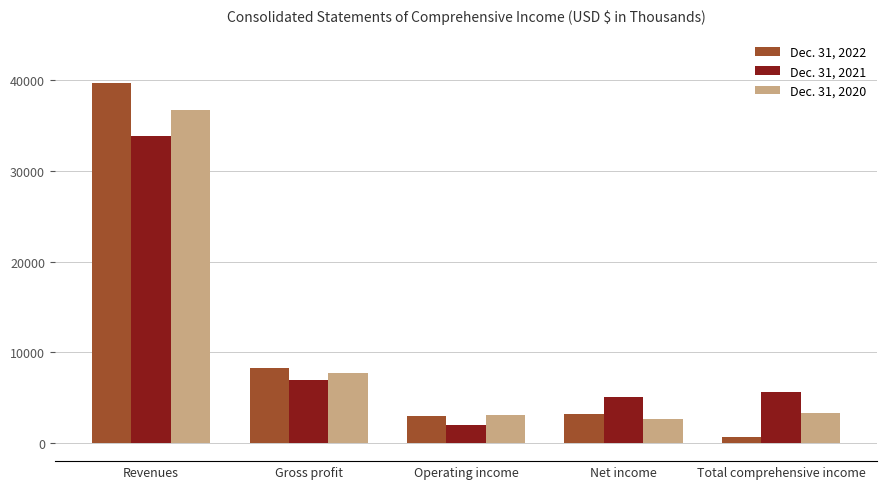

Reading left to right, extract all data points from this chart.

Dec. 31, 2022: Revenues=39650	Gross profit=8270	Operating income=2971	Net income=3194	Total comprehensive income=667
Dec. 31, 2021: Revenues=33823	Gross profit=6897	Operating income=1949	Net income=5039	Total comprehensive income=5602
Dec. 31, 2020: Revenues=36707	Gross profit=7738	Operating income=3032	Net income=2608	Total comprehensive income=3282